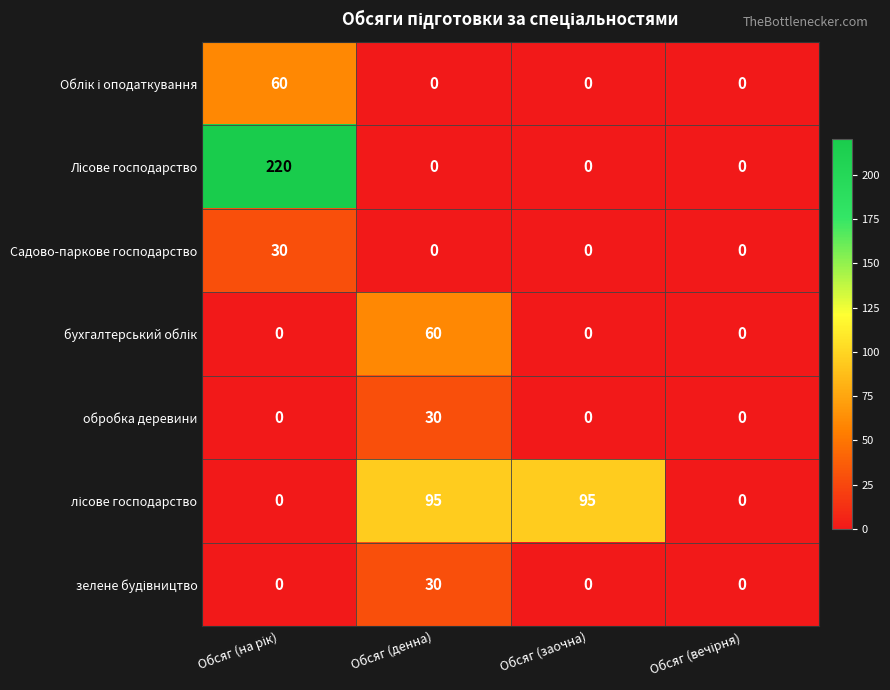

What is the total value across all series at Обсяг (заочна)?

95